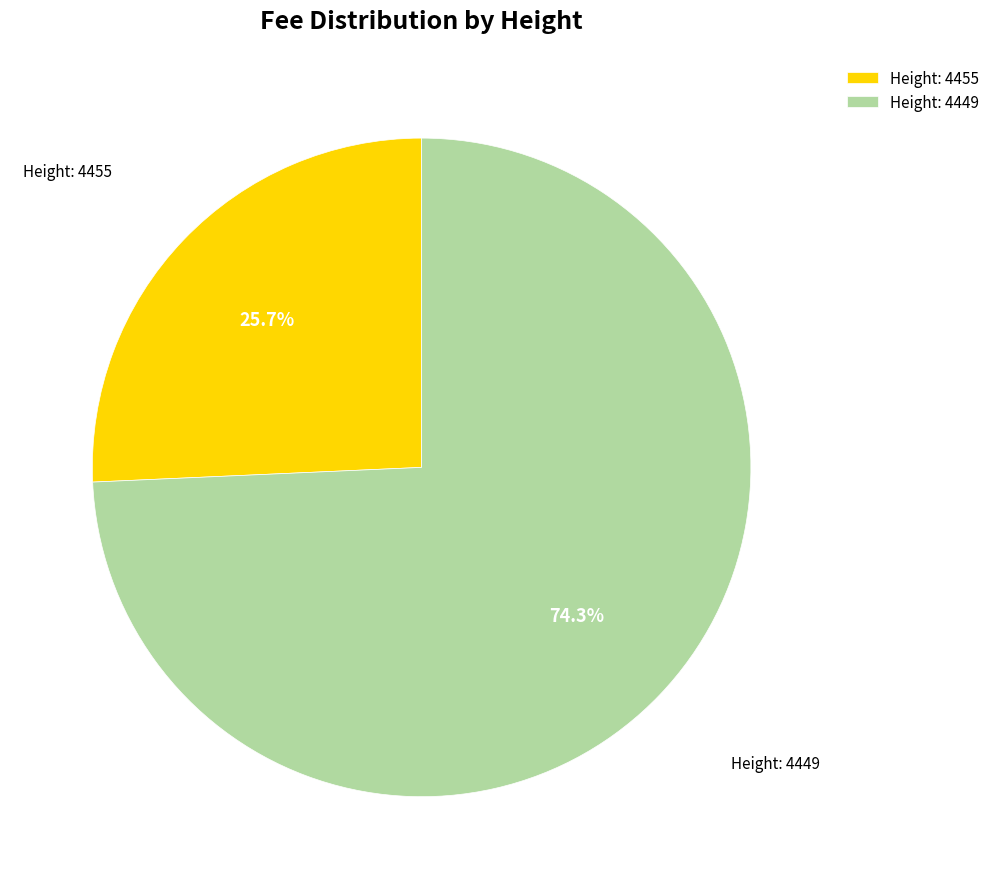

To the nearest percent, what is the difference between the largest and smallest slice percentages?

49%